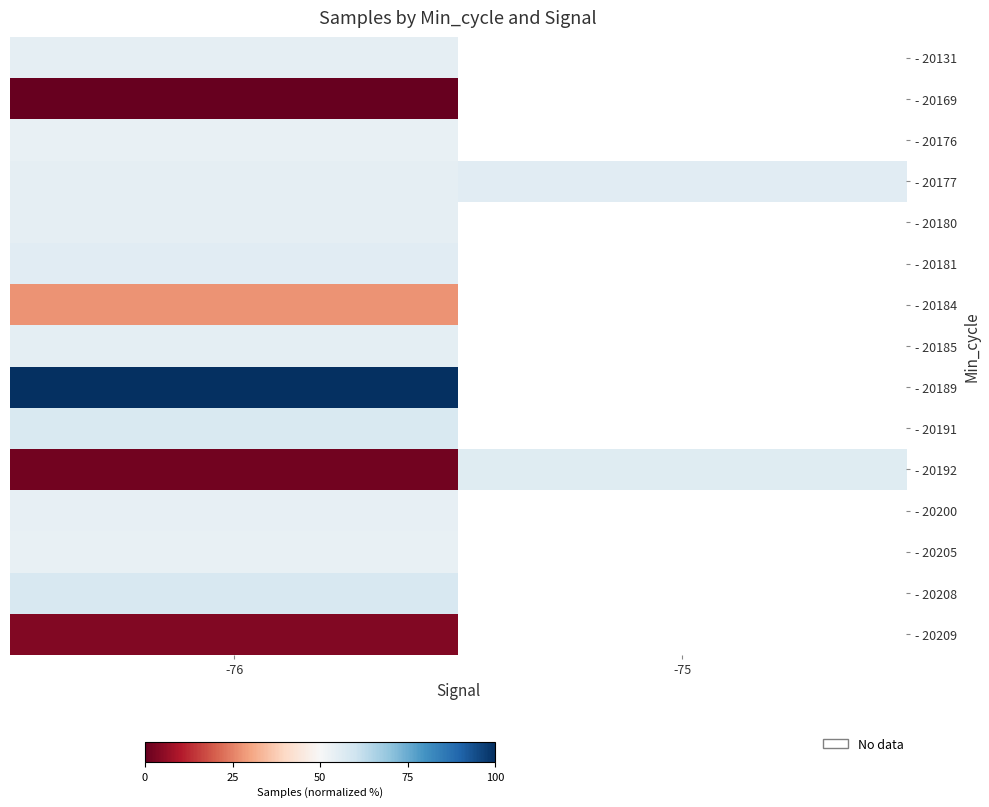

Is the value of - 20181 at -76 greater than the value of - 20184 at -76?

Yes